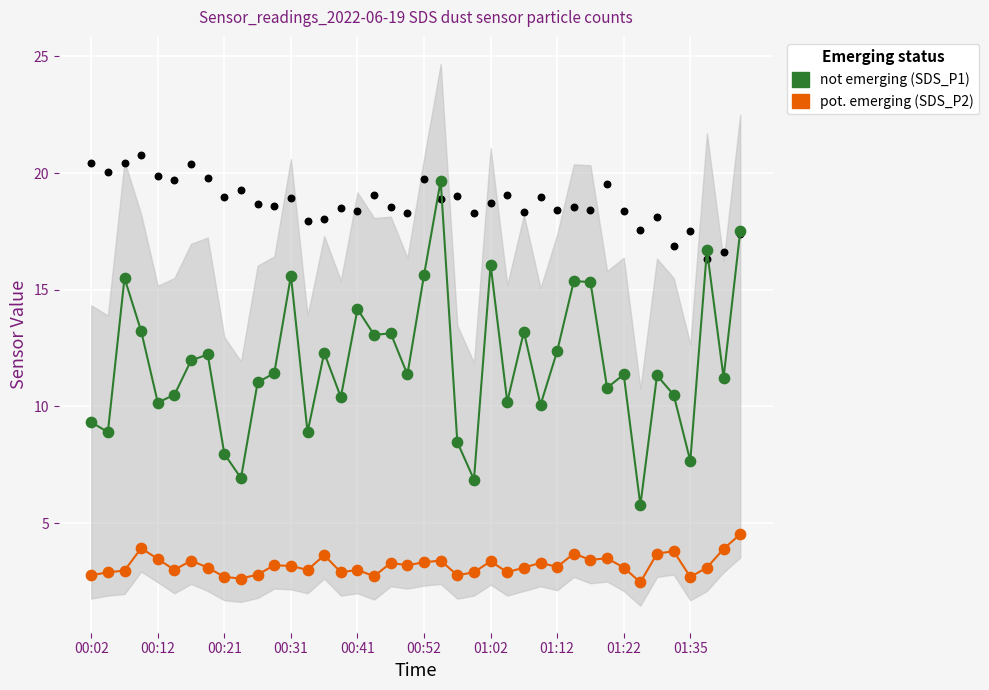

Which series reaches the maximum Y coordinate?

not emerging (SDS_P1)